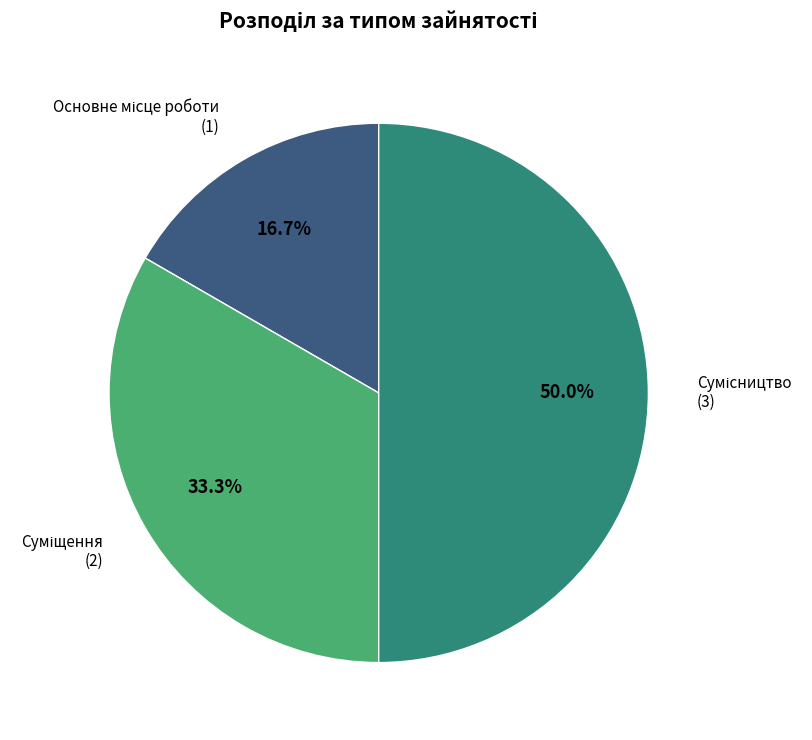

To the nearest percent, what is the average slice percentage?

33%